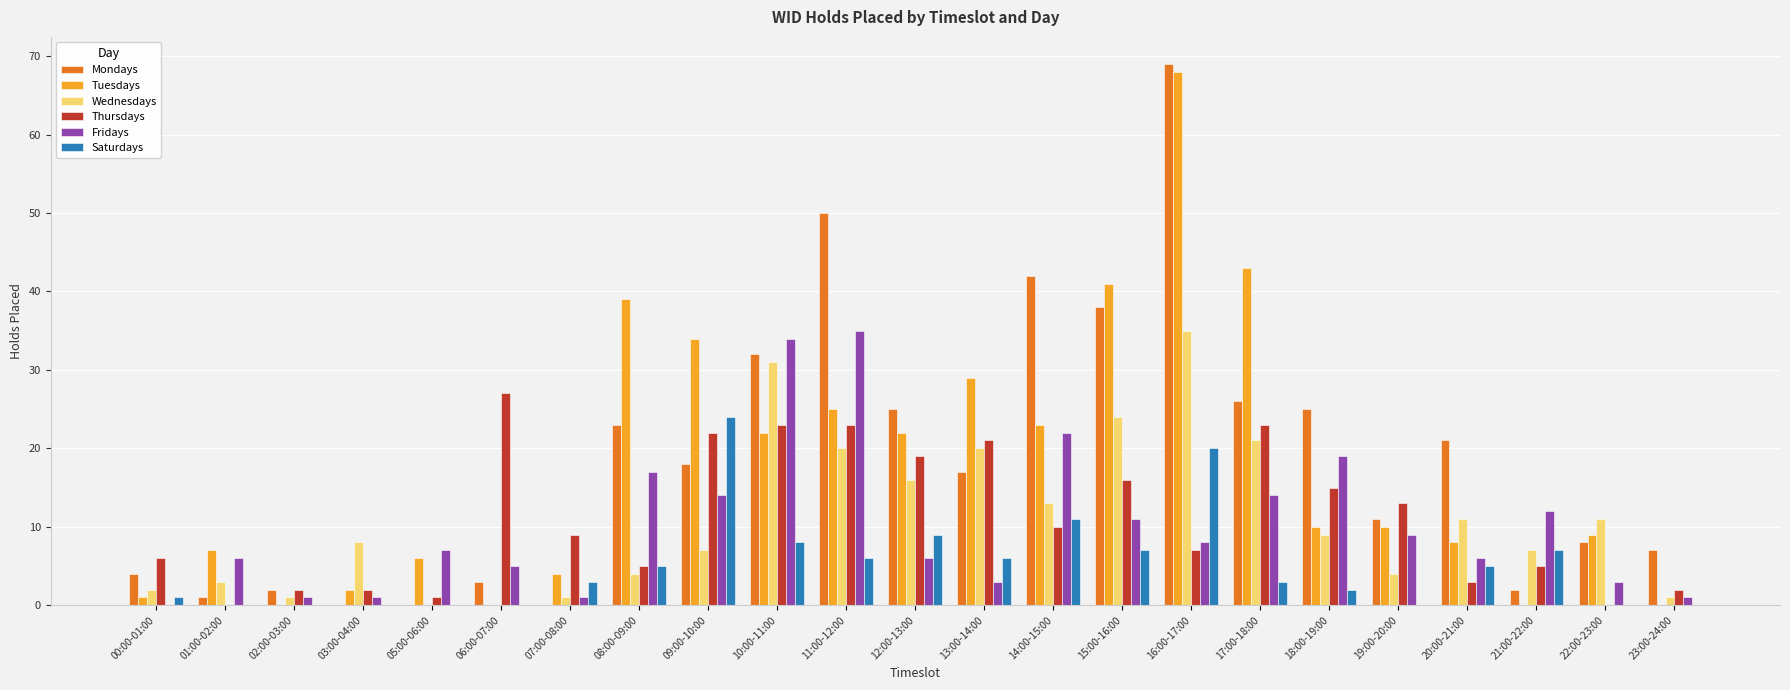

The value of Wednesdays at 17:00-18:00 is 34. True or false?

False